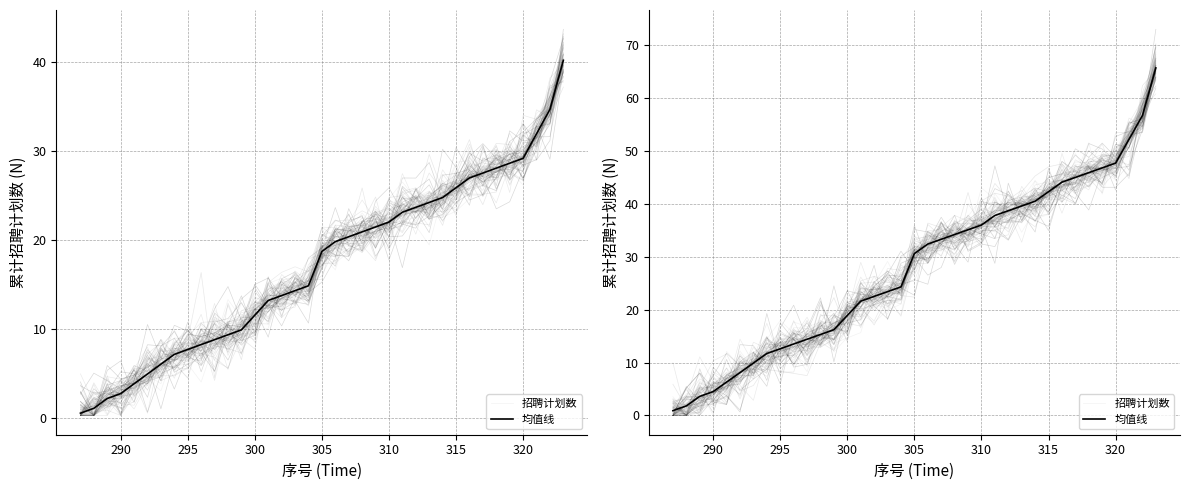

Which series changed the most between 315 and 18?

招聘计划数